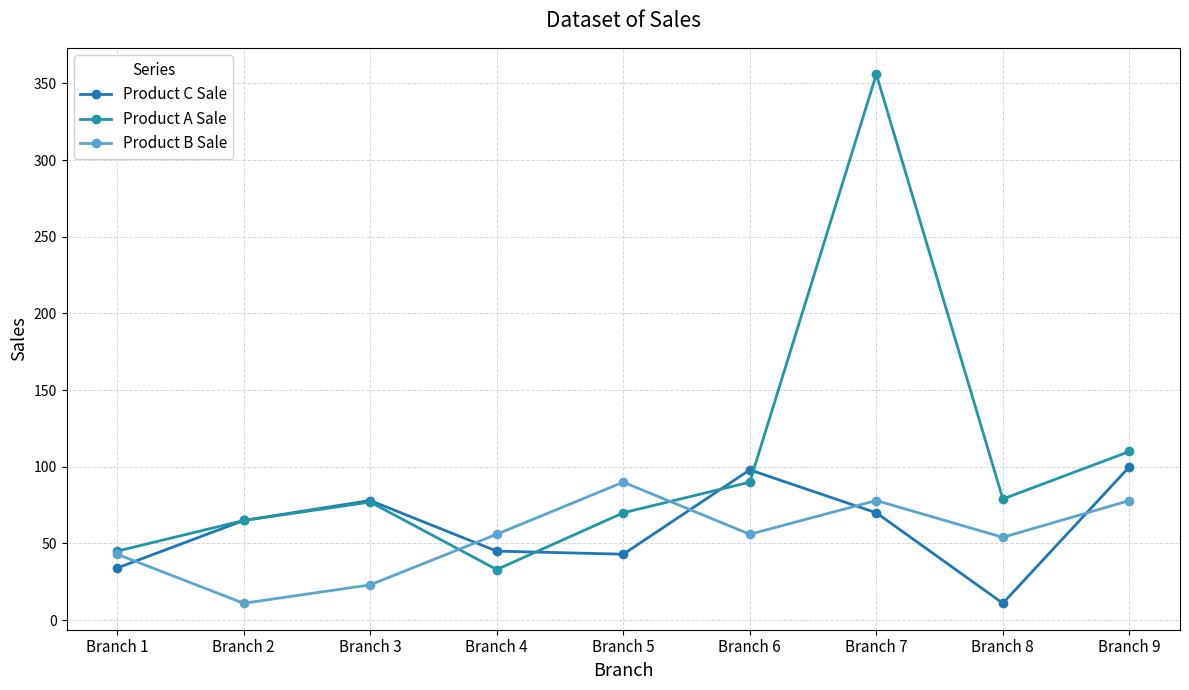

What is the value of the Product A Sale point at the 3rd from the left?

77